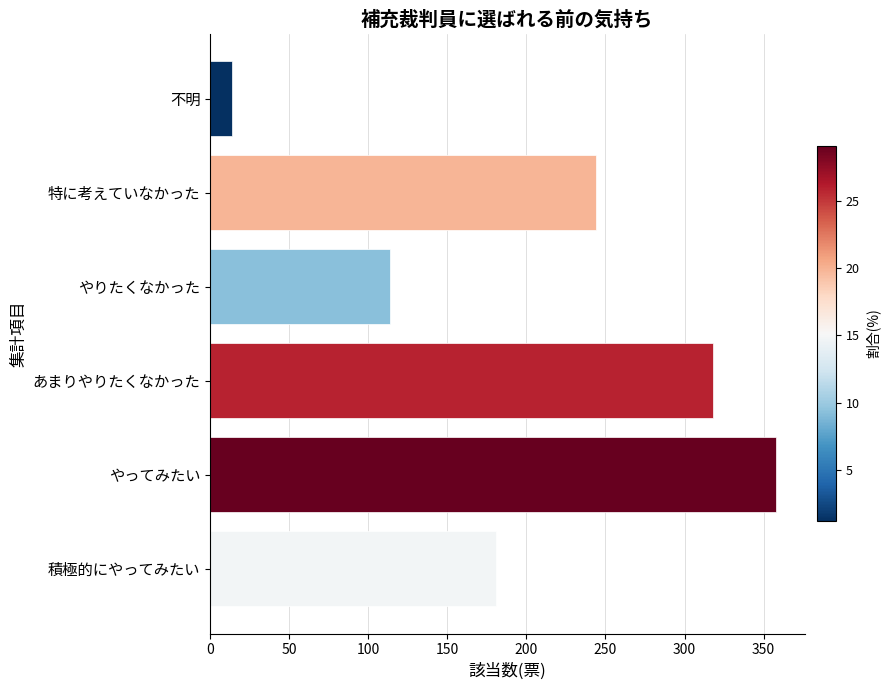

Which label corresponds to the smallest value in the chart?

不明